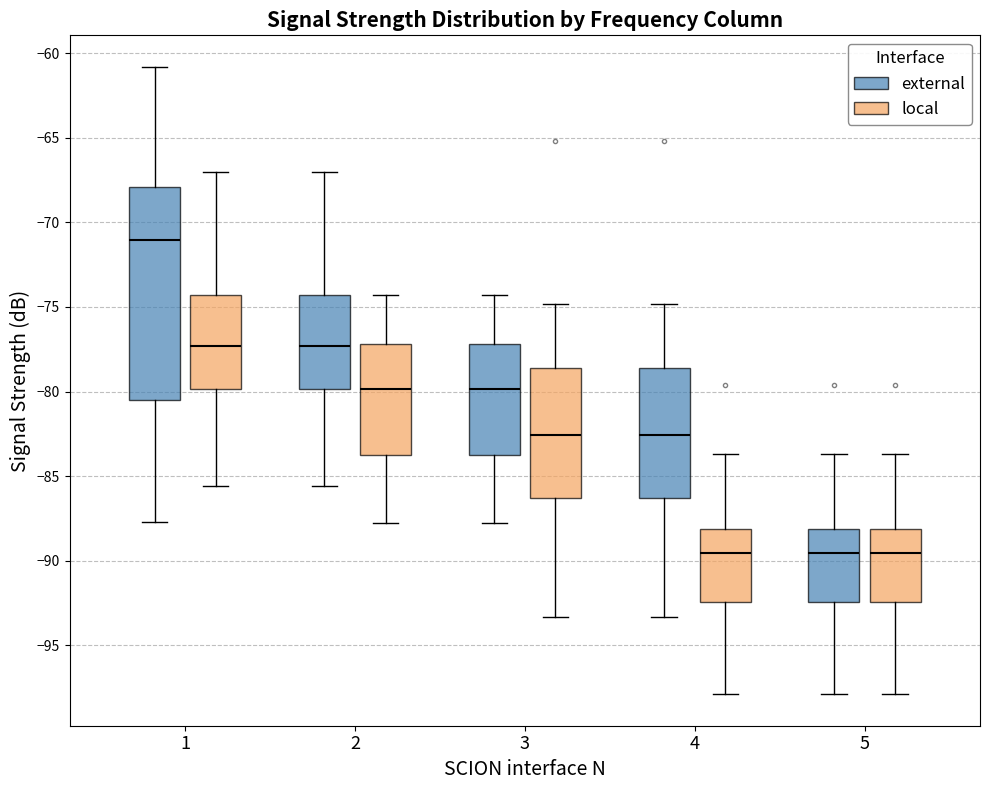

Which box has the highest median line?

1 (external)